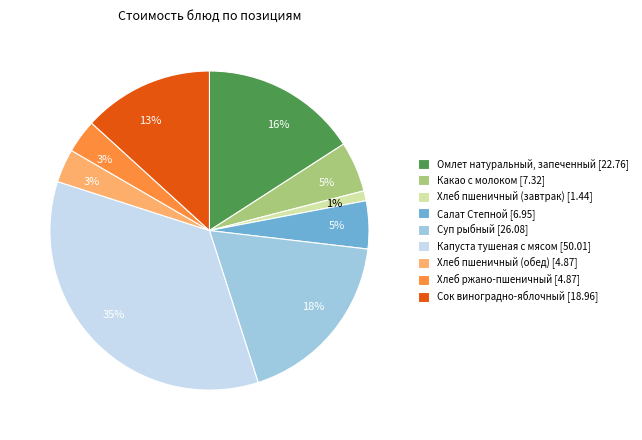

Is it true that Какао с молоком is 5% of the pie?

True